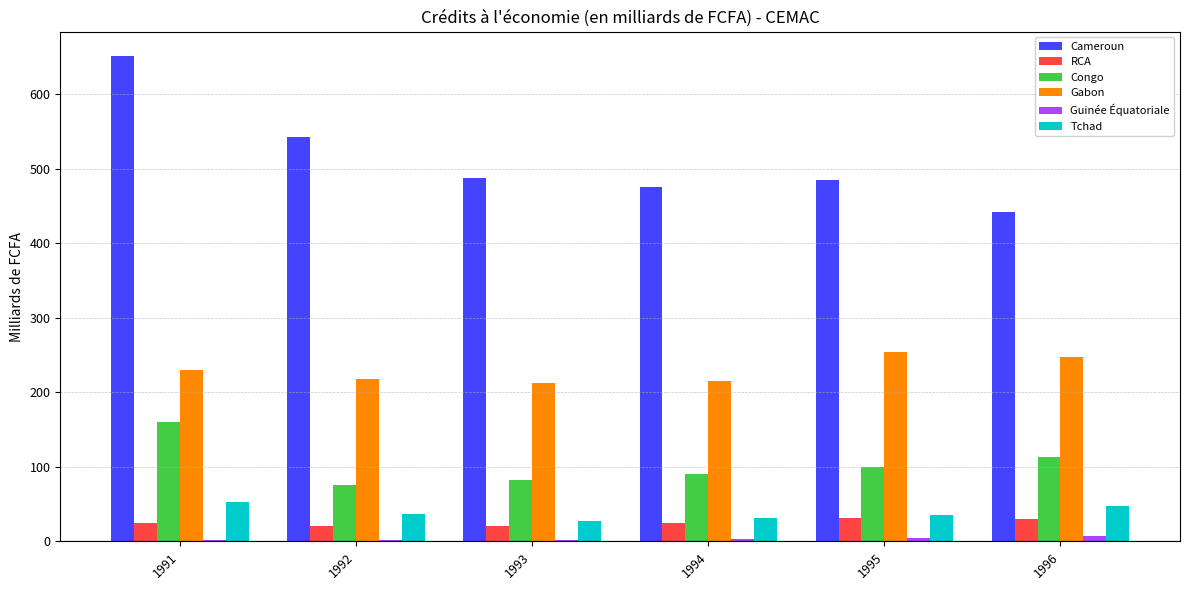

At which label does Cameroun reach its peak?

1991